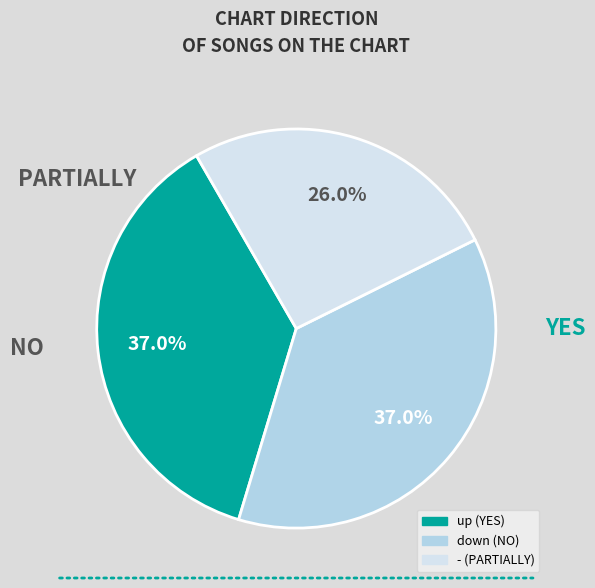

To the nearest percent, what is the difference between the largest and smallest slice percentages?

11%